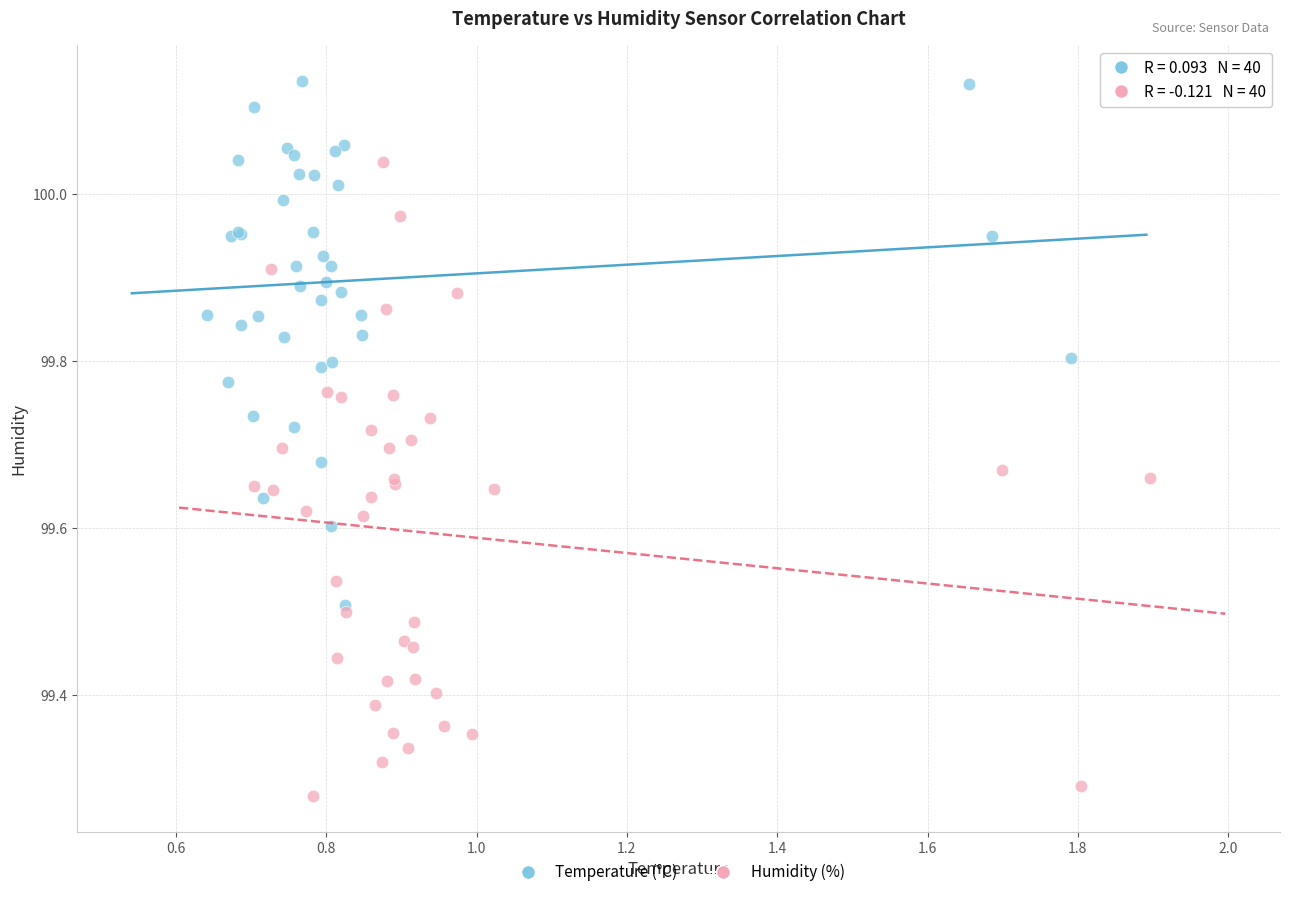

Which series reaches the maximum Y coordinate?

Temperature (°C)